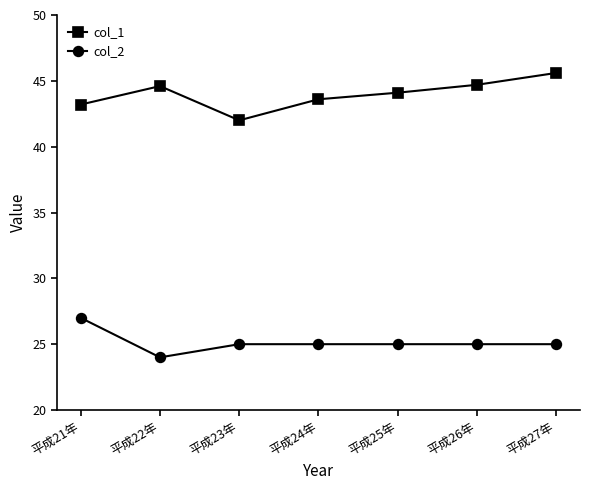

True or false: col_1 has a value of 15.1 at 平成25年.

False